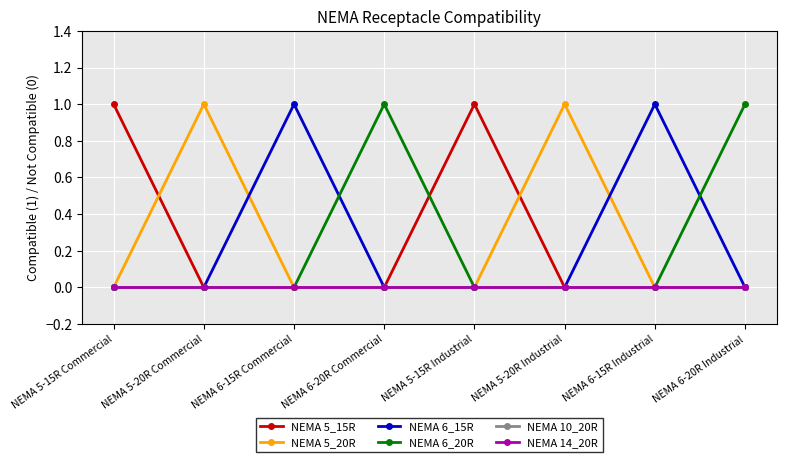

What is the difference between the maximum and minimum values in the NEMA 6_20R series?

1